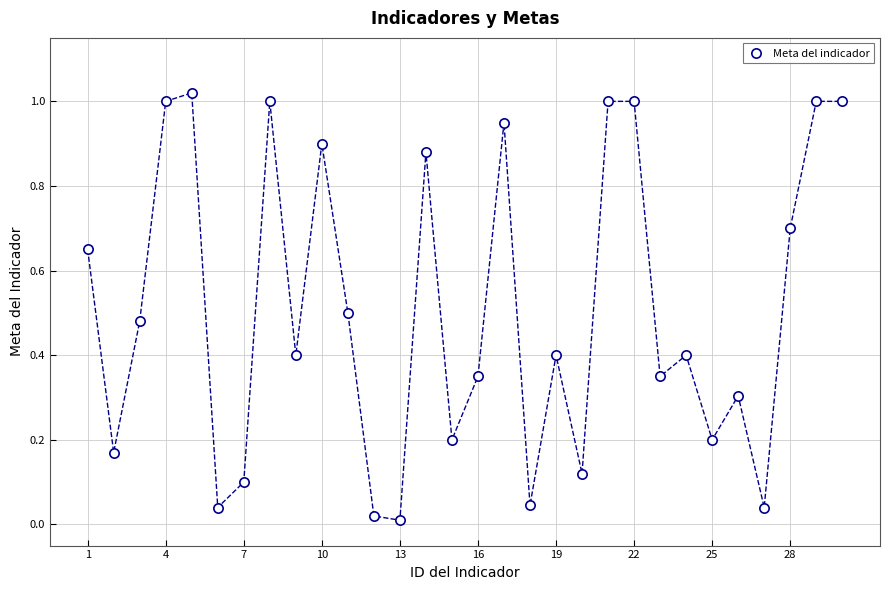

What is the range of X values (max minus min)?

29.0